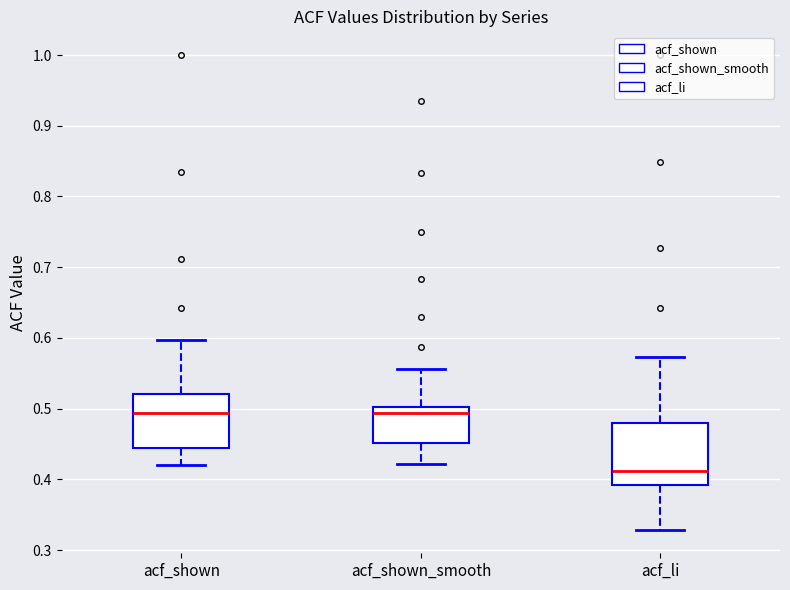

Reading left to right, read every box against the y-axis: the position of its median line, the range the box covers, and the ends of its whiskers. The values are not printed on the chart, so give them approximately, as read against the axis.

acf_shown: median 0.49, box 0.44 to 0.52, whiskers 0.42 to 0.60
acf_shown_smooth: median 0.49, box 0.45 to 0.50, whiskers 0.42 to 0.56
acf_li: median 0.41, box 0.39 to 0.48, whiskers 0.33 to 0.57